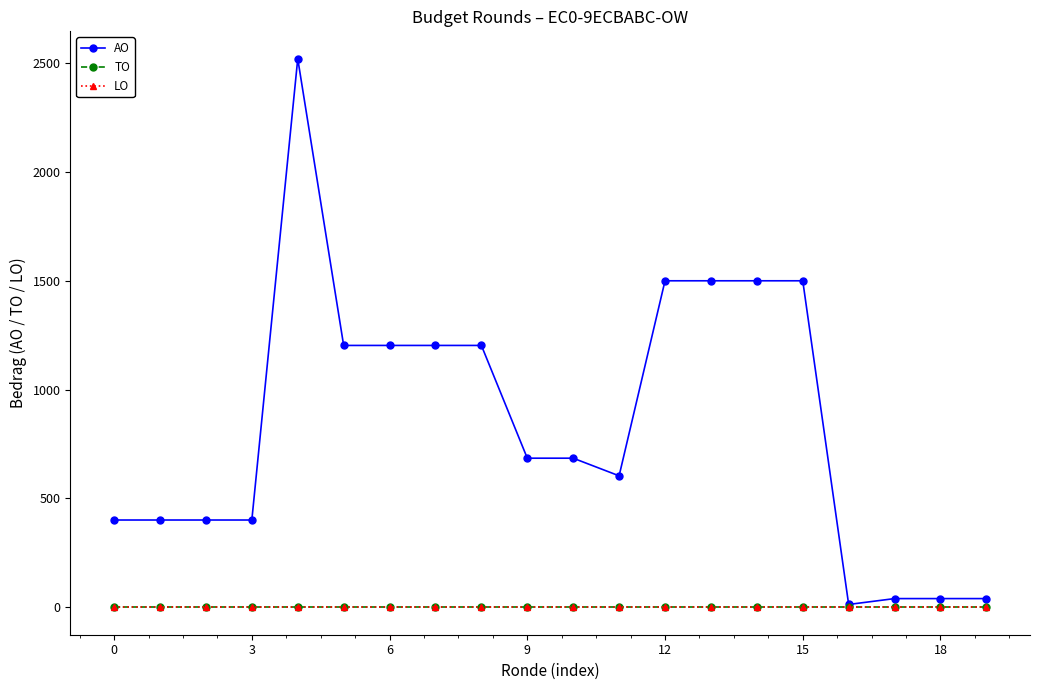

Is this an area chart (filled region under the line)?

No